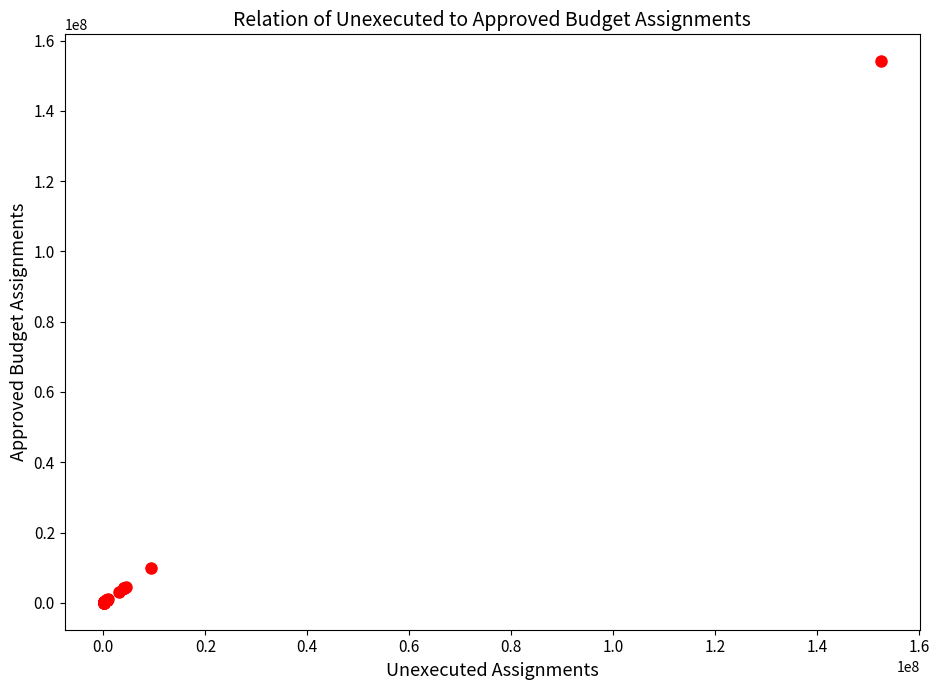

What Y value in the scatter plot is closest to 77063312?

9886162